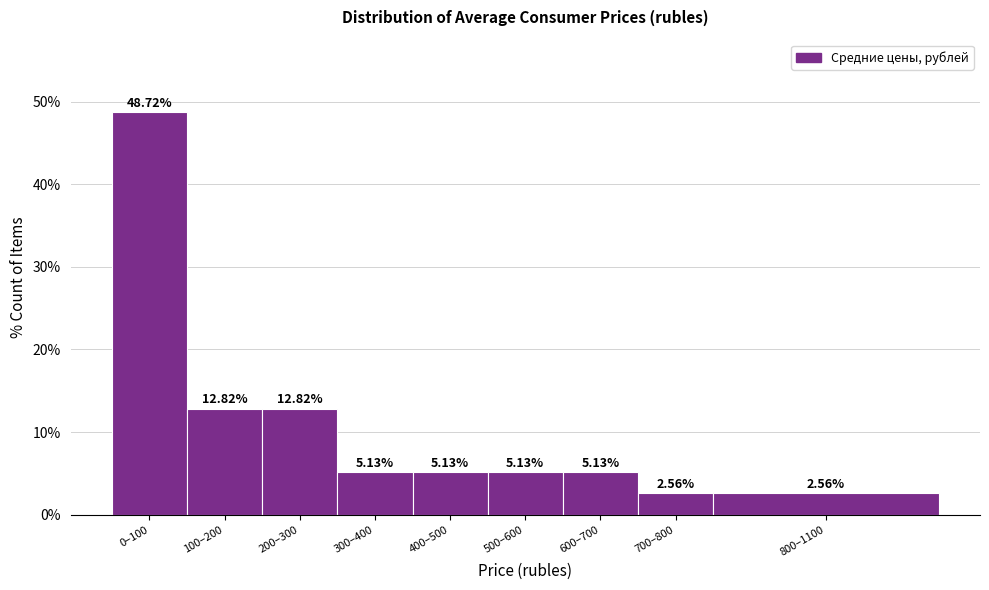

Approximately how many times larger is the value at 400–500 compared to 800–1100?

2.0